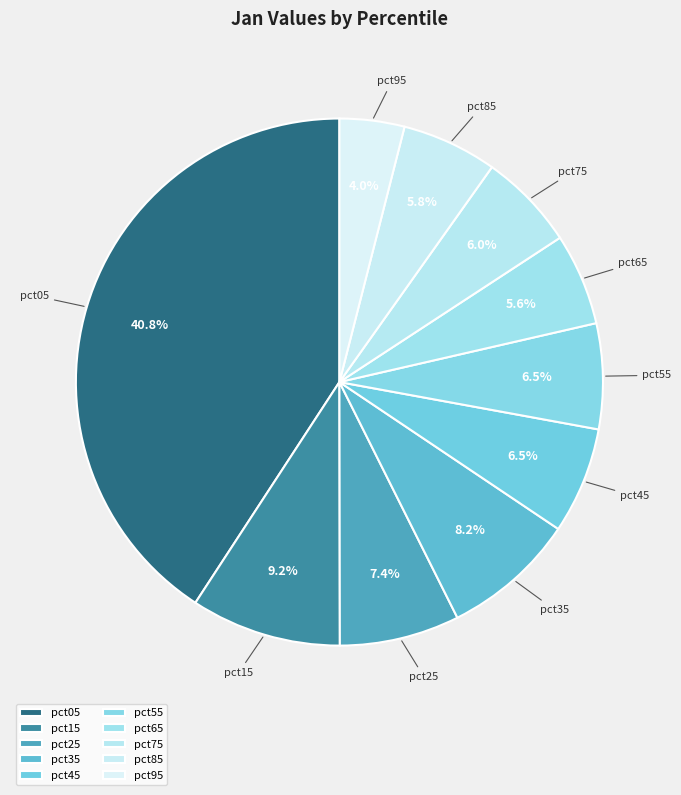

Count the number of slices in the pie.

10